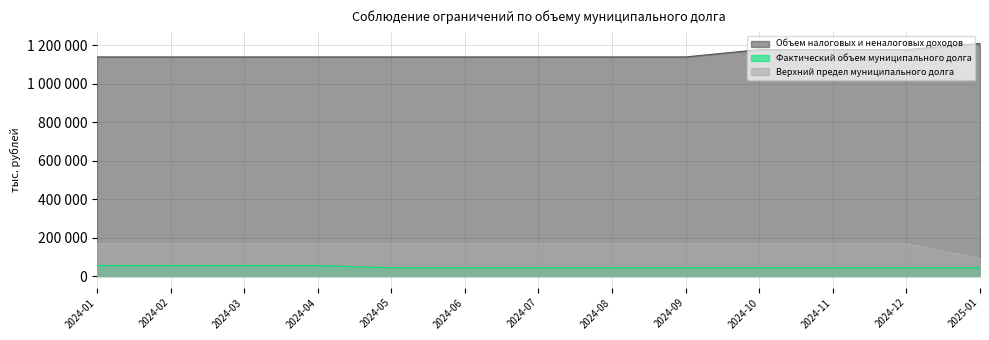

Is the value of Фактический объем муниципального долга at 2024-09 greater than the value of Верхний предел муниципального долга at 2024-11?

No